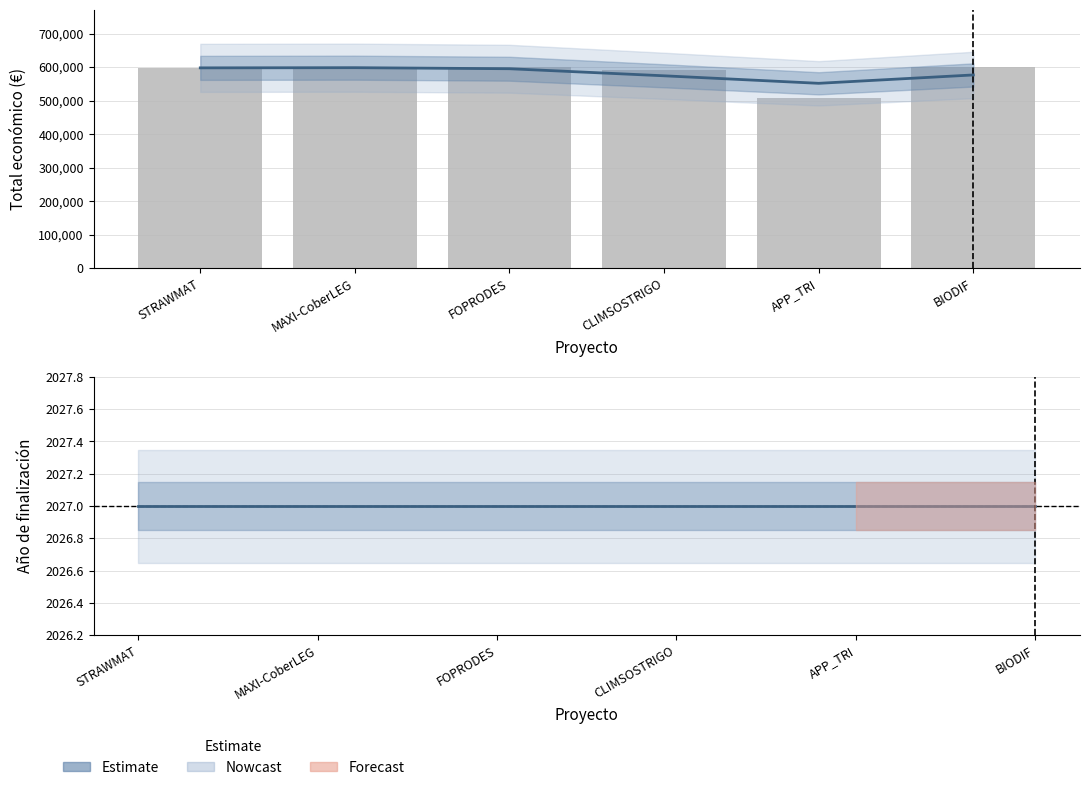

The value of Estimate at FOPRODES is 2667. True or false?

False